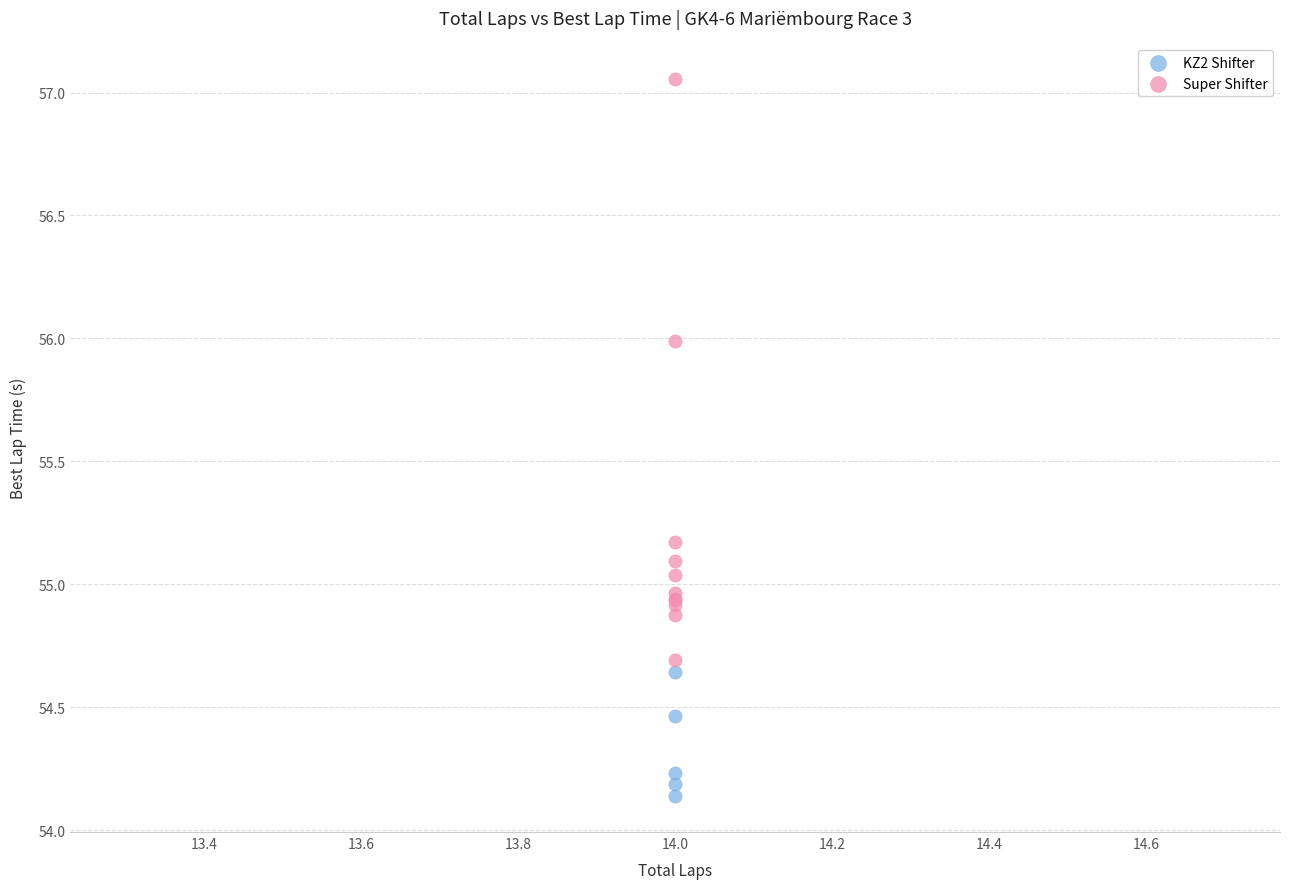

Which series contains the lowest Y value?

KZ2 Shifter